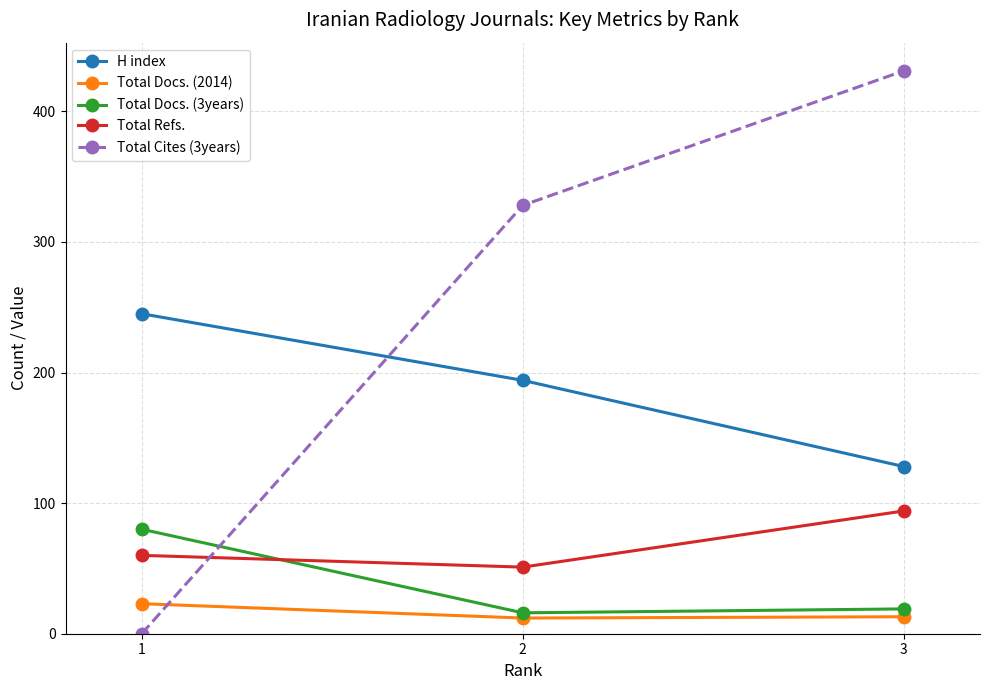

What is the greatest value displayed?

431